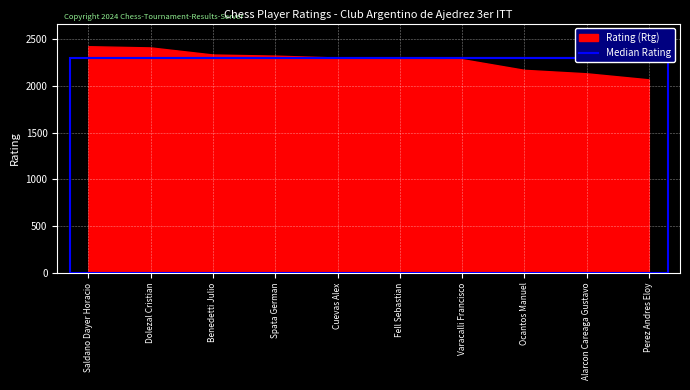

What is the difference between the maximum and minimum values?

355